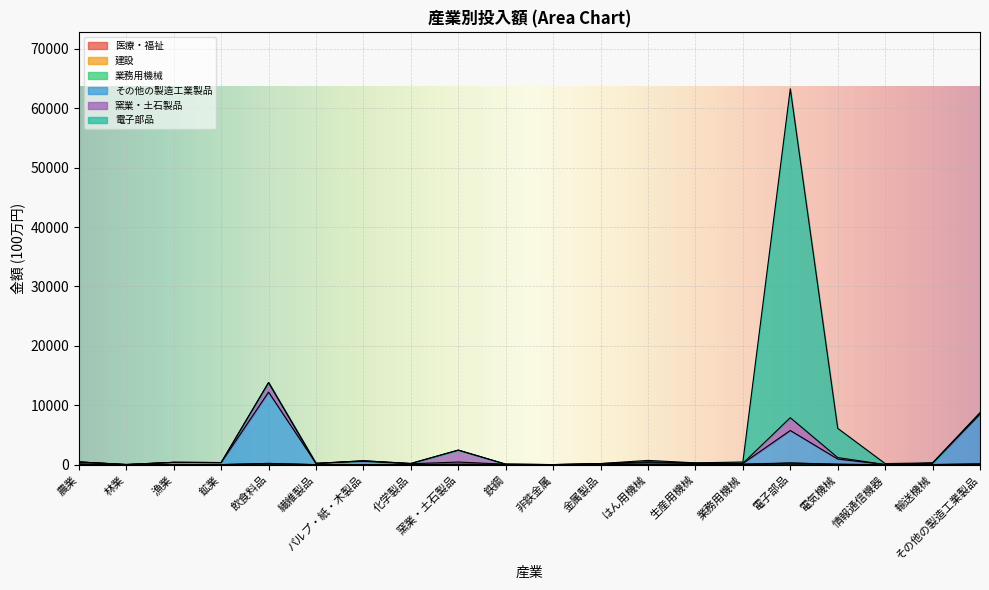

Is it true that 建設 equals 82 at 電気機械?

False